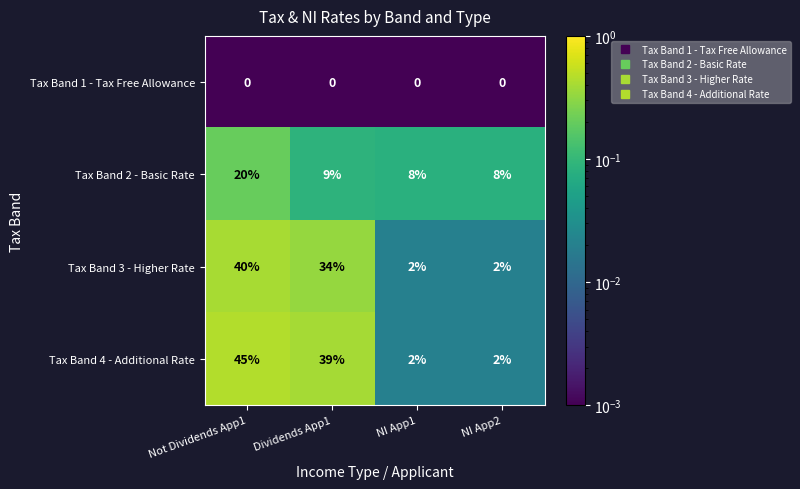

What is the difference between the maximum and minimum values in the Tax Band 2 - Basic Rate series?

12